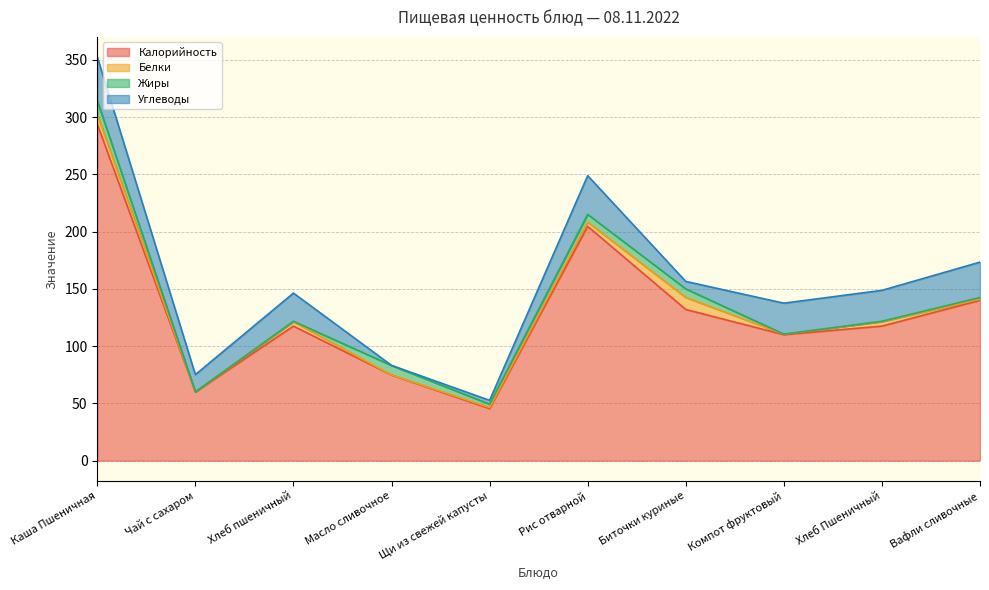

What is the difference between the Белки values at Каша Пшеничная and Хлеб пшеничный?

4.9